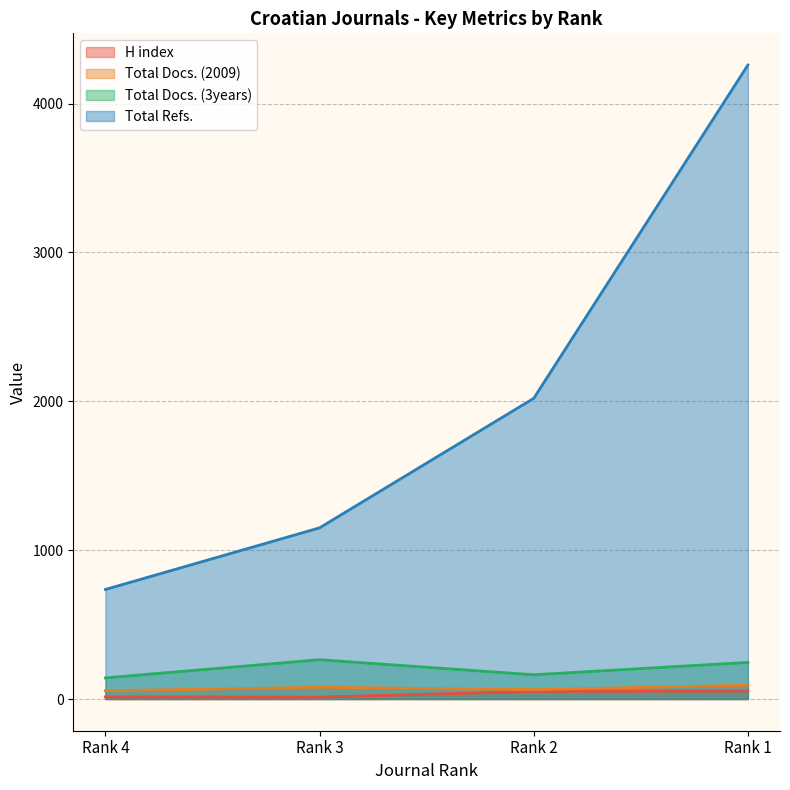

Rank the series by their maximum value, from lowest to highest.

H index, Total Docs. (2009), Total Docs. (3years), Total Refs.